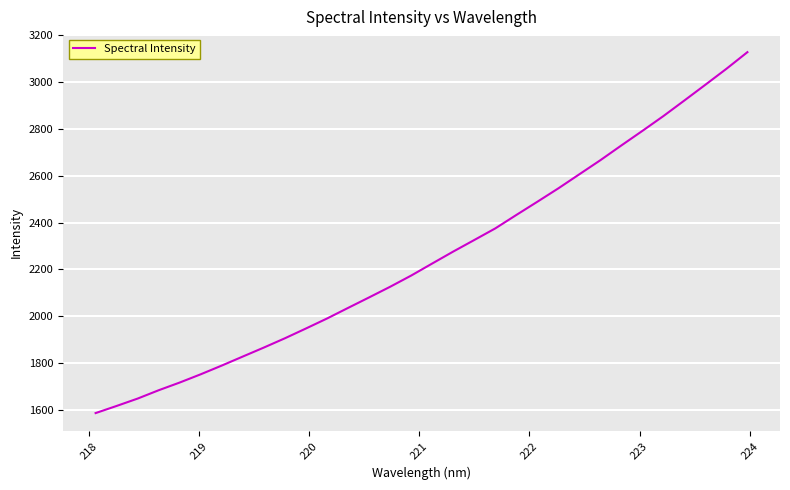

Count the number of categories in the chart.

32